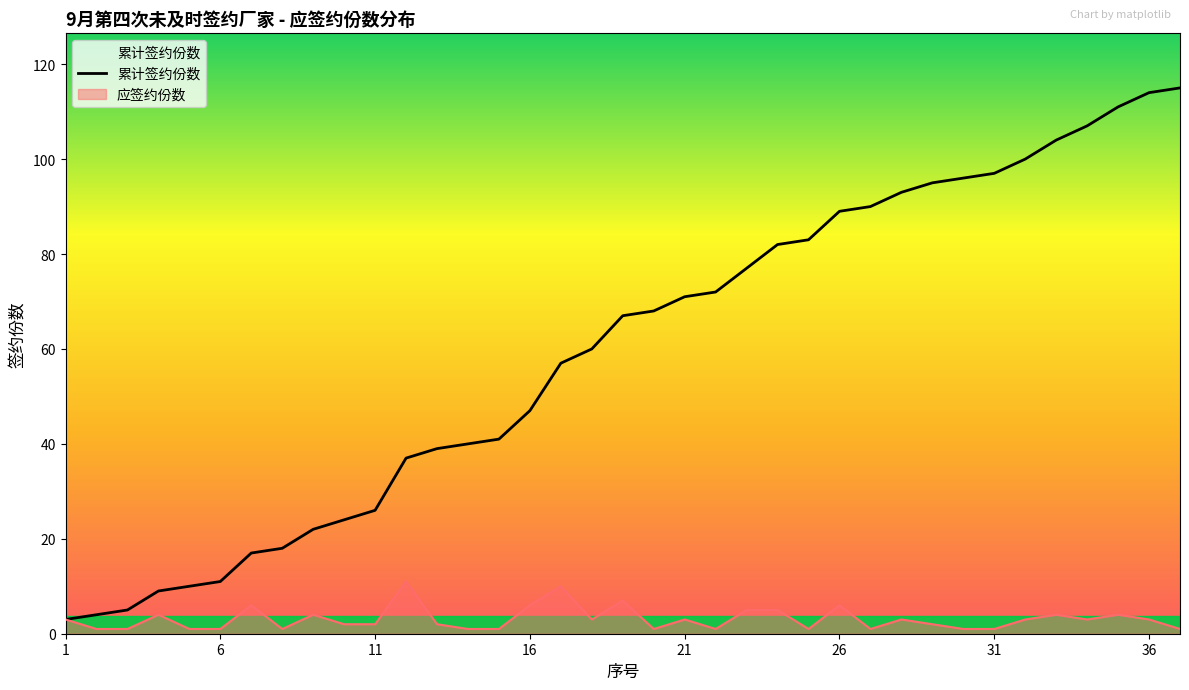

True or false: 应签约份数 and 累计签约份数 intersect in this chart.

False